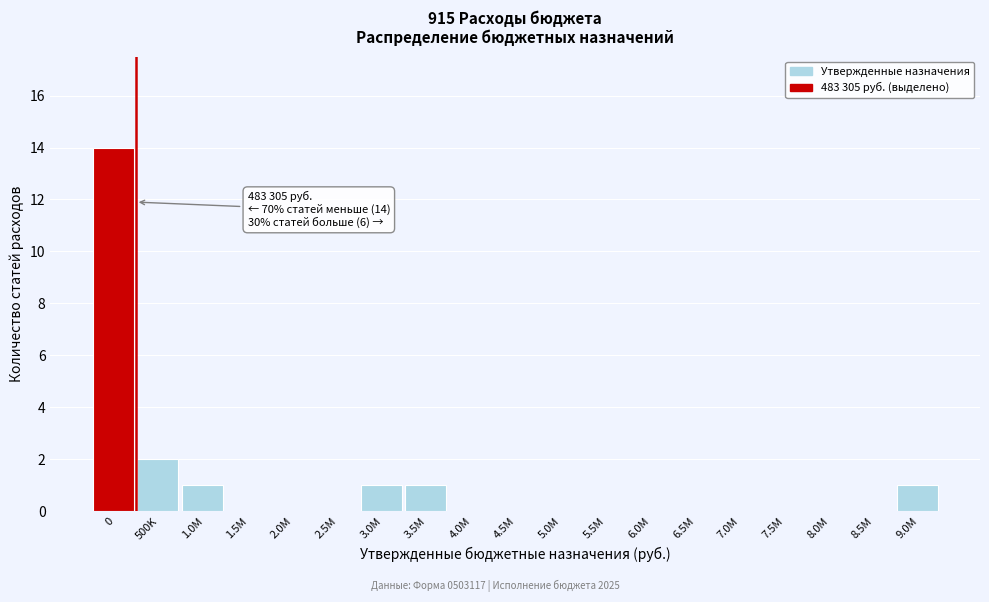

Reading right to left, list all the values displayed in this chart.

9.0M=1	8.5M=0	8.0M=0	7.5M=0	7.0M=0	6.5M=0	6.0M=0	5.5M=0	5.0M=0	4.5M=0	4.0M=0	3.5M=1	3.0M=1	2.5M=0	2.0M=0	1.5M=0	1.0M=1	500K=2	0=14